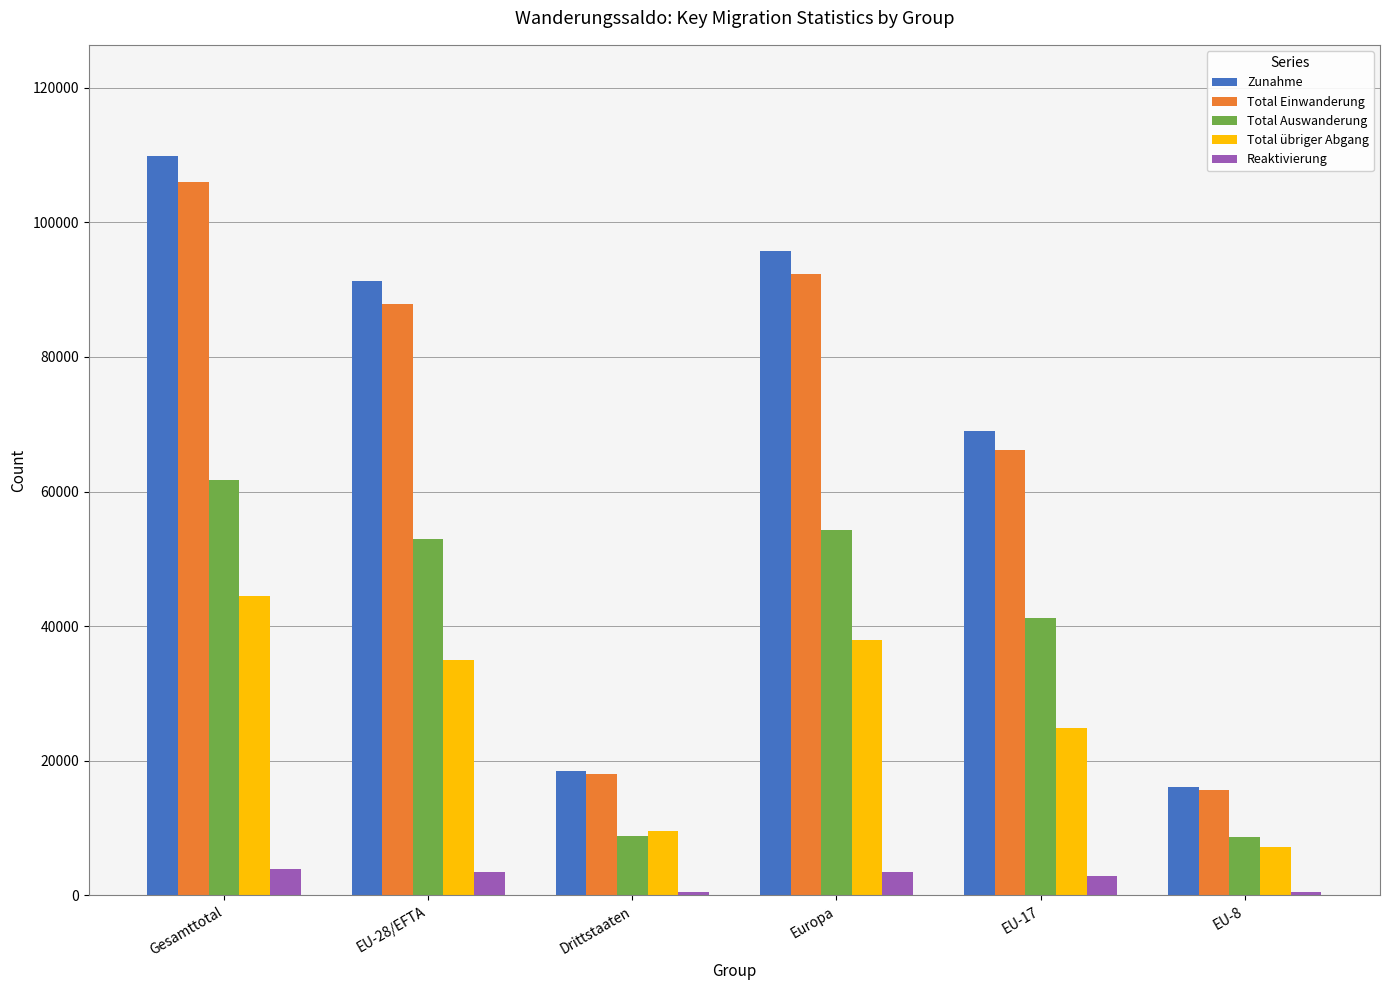

Which series changed the most between Gesamttotal and EU-17?

Zunahme